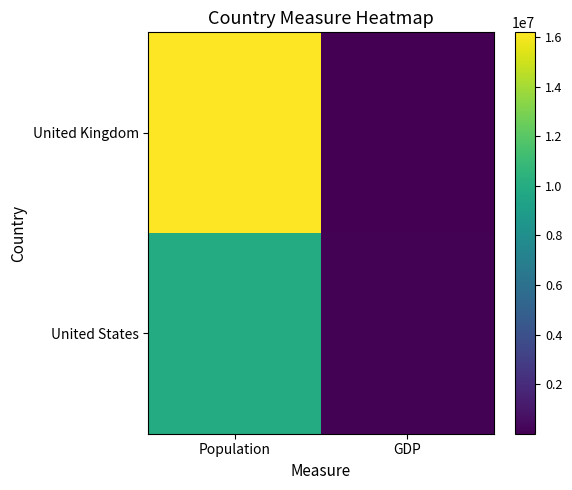

Which series changed the most between Population and GDP?

United Kingdom